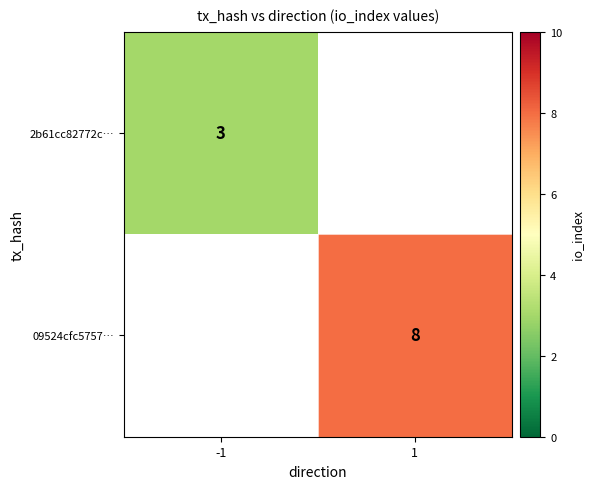

What is the highest value of the 2b61cc82772c… series?

3.0